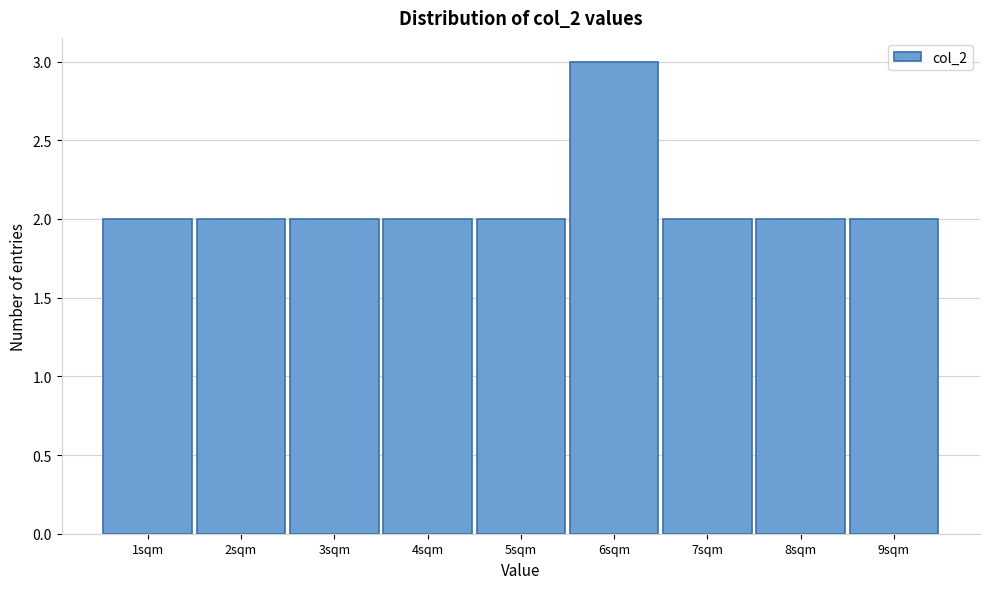

Reading left to right, transcribe this chart: for each bar, give the range it covers on the x-axis and its height. The values are not printed on the chart, so give them approximately, as read against the axis.

0.5 to 1.5: 2
1.5 to 2.5: 2
2.5 to 3.5: 2
3.5 to 4.5: 2
4.5 to 5.5: 2
5.5 to 6.5: 3
6.5 to 7.5: 2
7.5 to 8.5: 2
8.5 to 9.5: 2